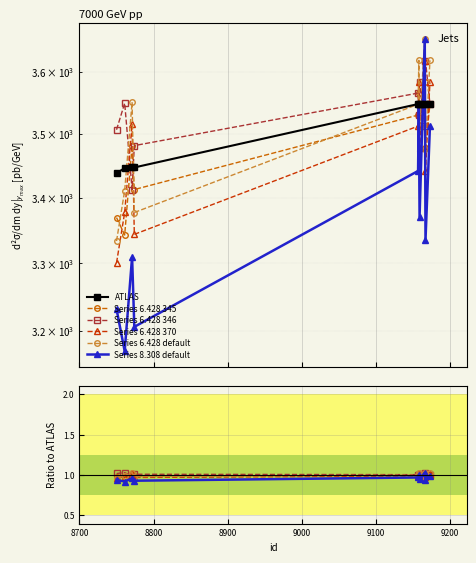

True or false: Series 6.428 370 has more than 0 points higher than both neighbors.

True